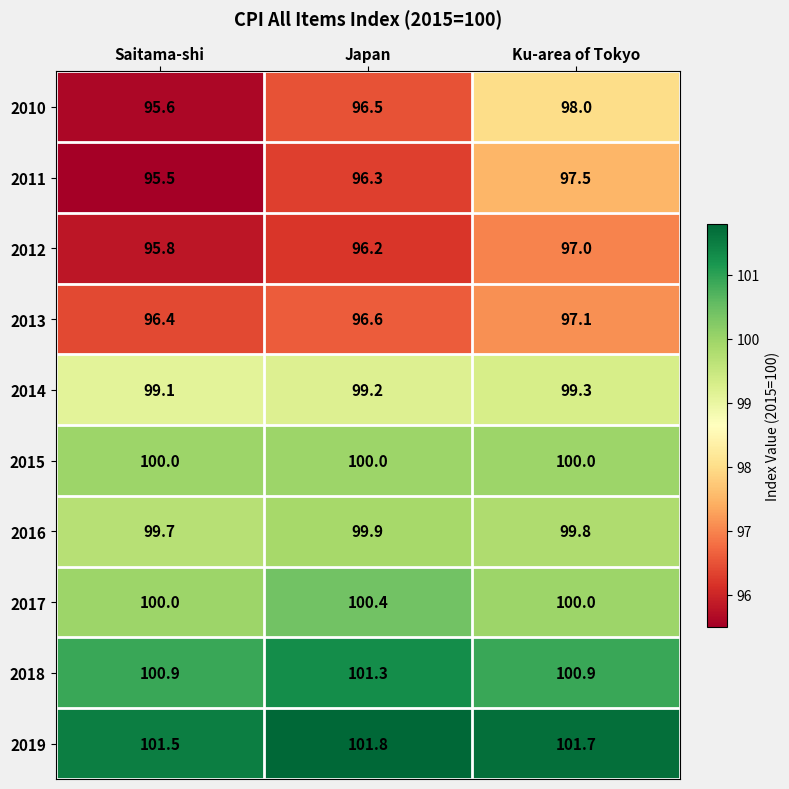

Is it true that 2012 equals 146.8 at Japan?

False